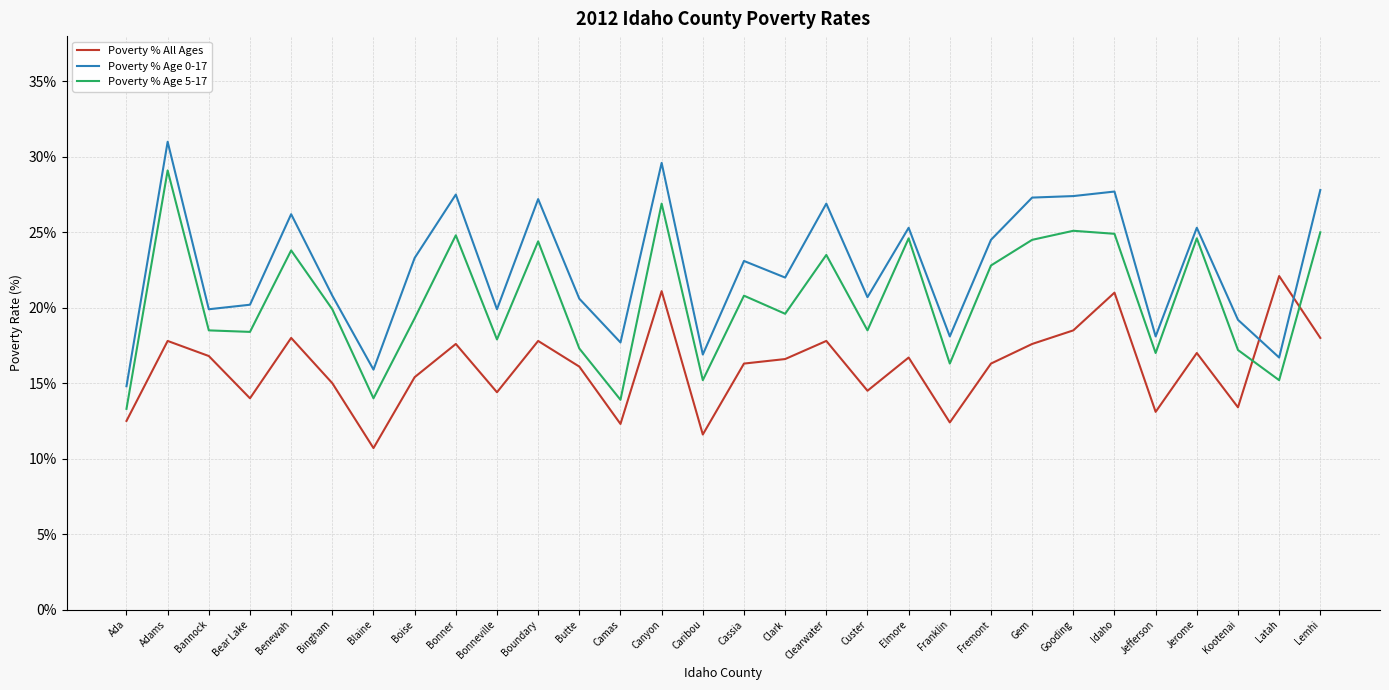

True or false: Poverty % All Ages has more than 1 points higher than both neighbors.

True